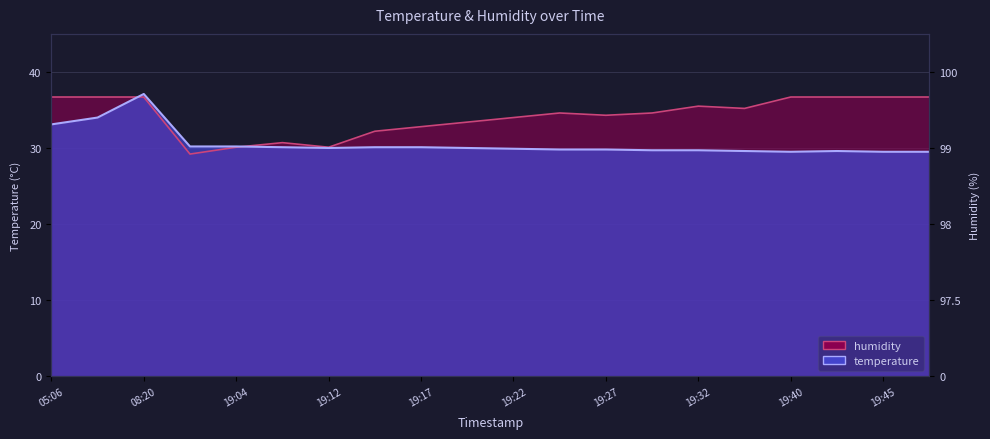

How many interior local peaks does the temperature series have?

2